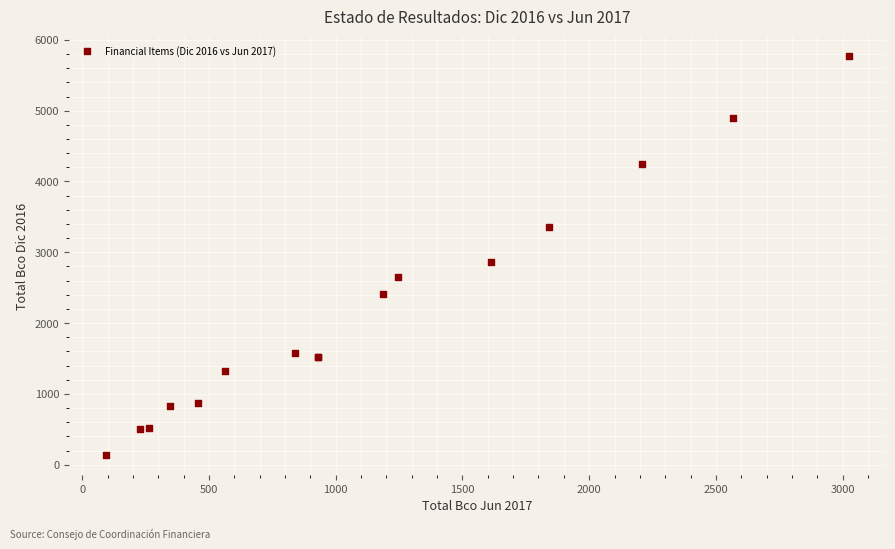

What Y value in the scatter plot is closest to 2954?

2861.0